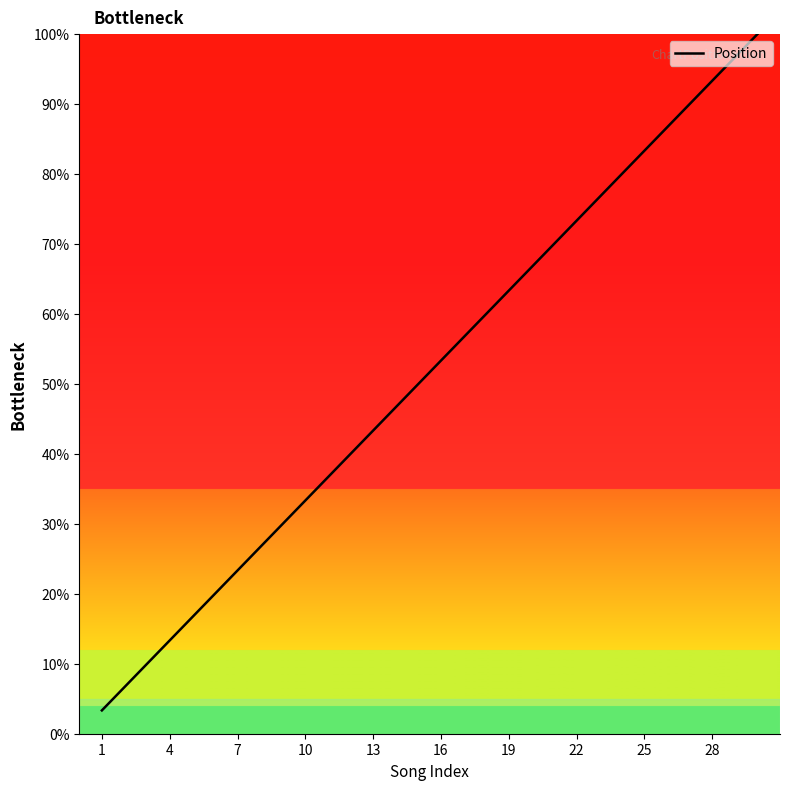

Reading left to right, extract all data points from this chart.

3.3	6.7	10.0	13.3	16.7	20.0	23.3	26.7	30.0	33.3	36.7	40.0	43.3	46.7	50.0	53.3	56.7	60.0	63.3	66.7	70.0	73.3	76.7	80.0	83.3	86.7	90.0	93.3	96.7	100.0